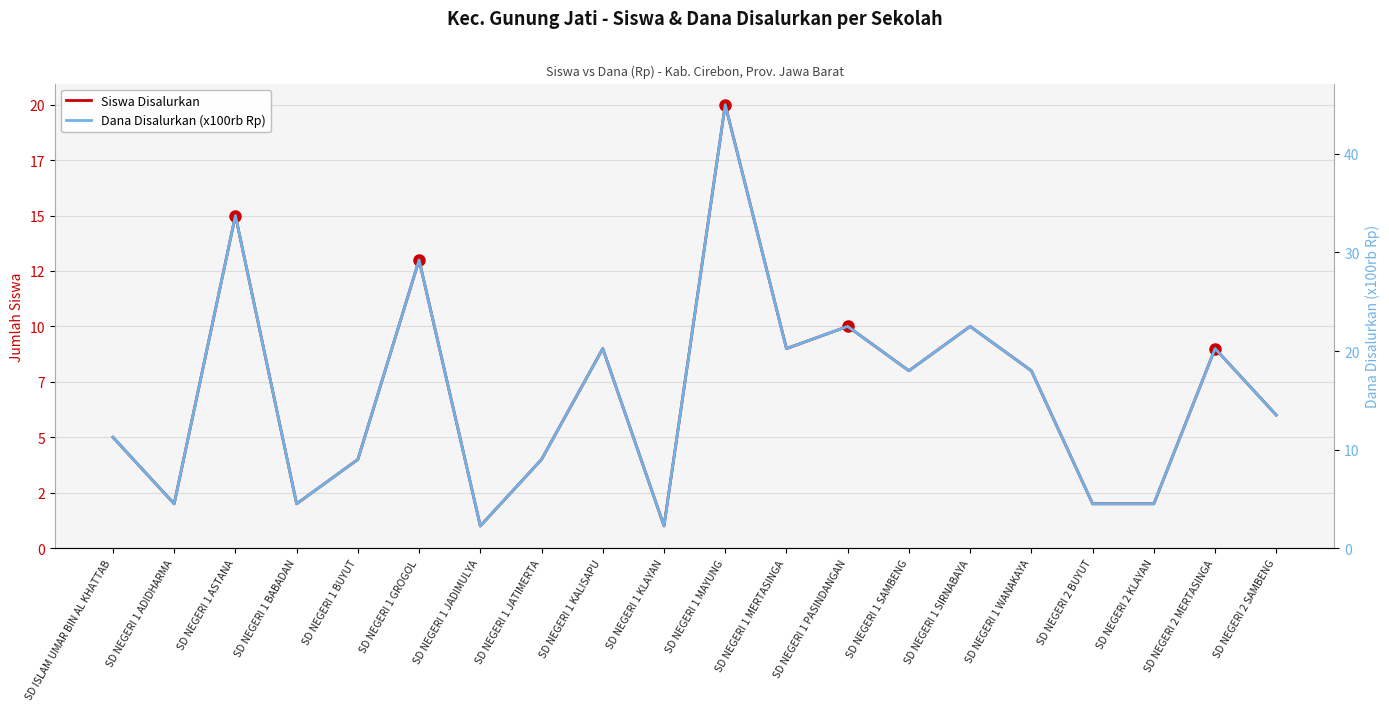

Is this an area chart (filled region under the line)?

No